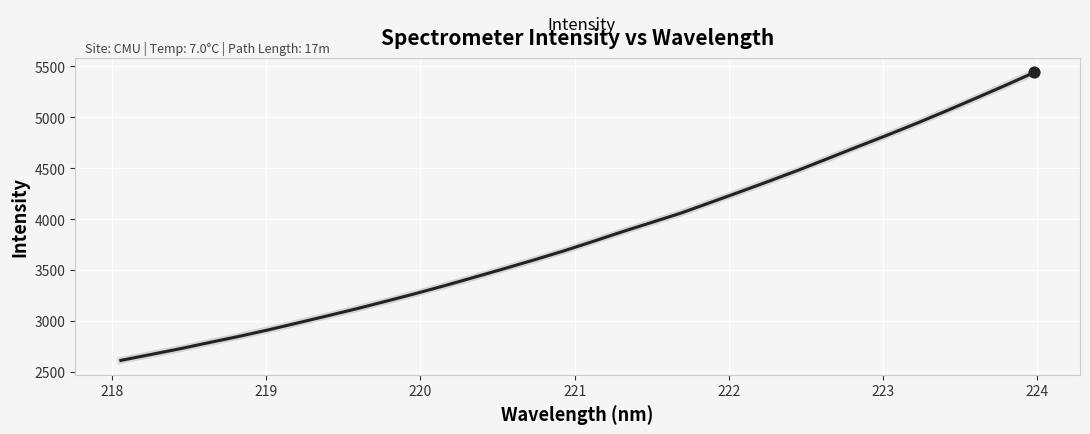

What is the difference between the maximum and minimum values?

2825.4